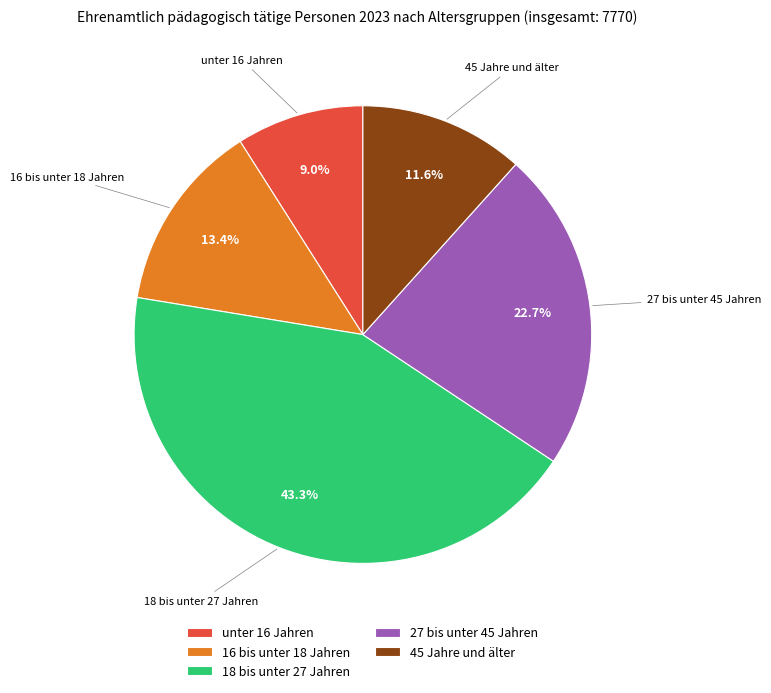

Is it true that 16 bis unter 18 Jahren is 13% of the pie?

True